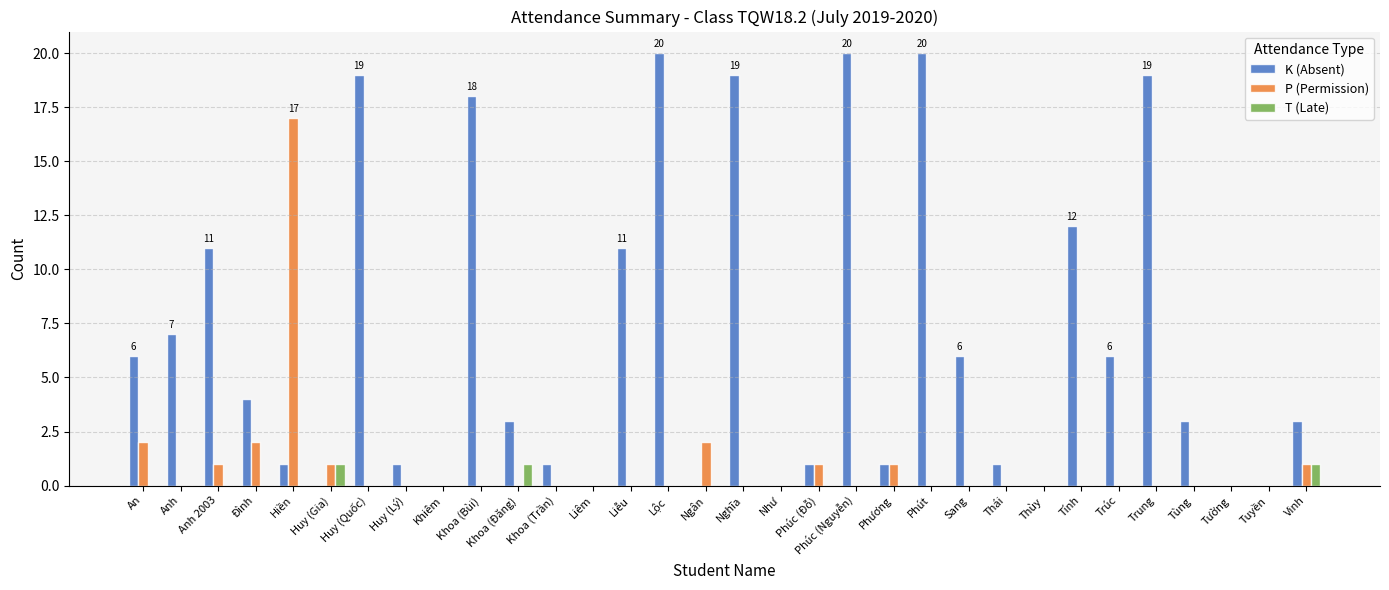

Reading right to left, transcribe all the data shown in this chart.

K (Absent): 3	0	0	3	19	6	12	0	1	6	20	1	20	1	0	19	0	20	11	0	1	3	18	0	1	19	0	1	4	11	7	6
P (Permission): 1	0	0	0	0	0	0	0	0	0	0	1	0	1	0	0	2	0	0	0	0	0	0	0	0	0	1	17	2	1	0	2
T (Late): 1	0	0	0	0	0	0	0	0	0	0	0	0	0	0	0	0	0	0	0	0	1	0	0	0	0	1	0	0	0	0	0